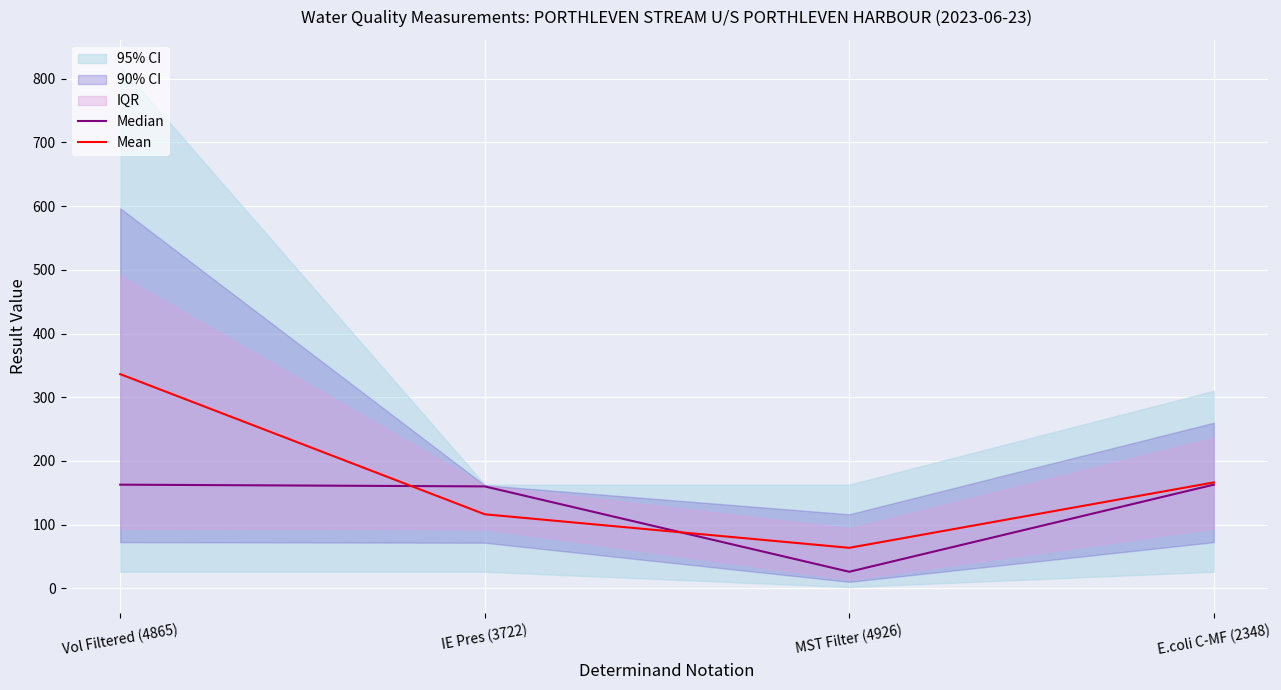

Which series has the widest spread of values?

Mean